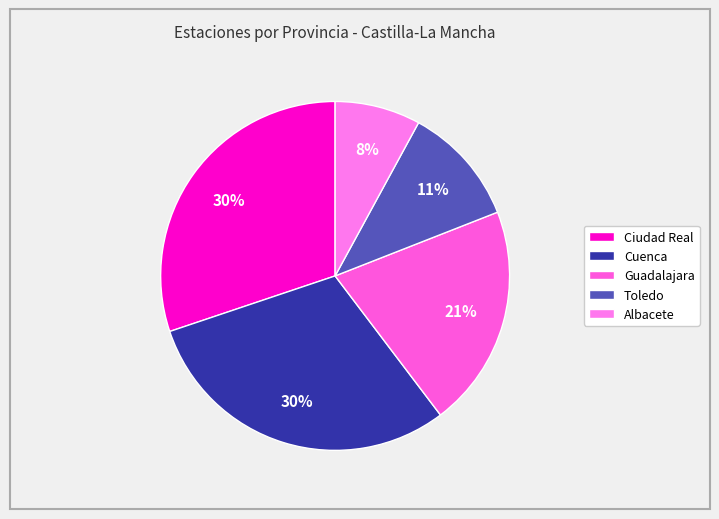

Is there any slice that represents more than half of the pie?

No